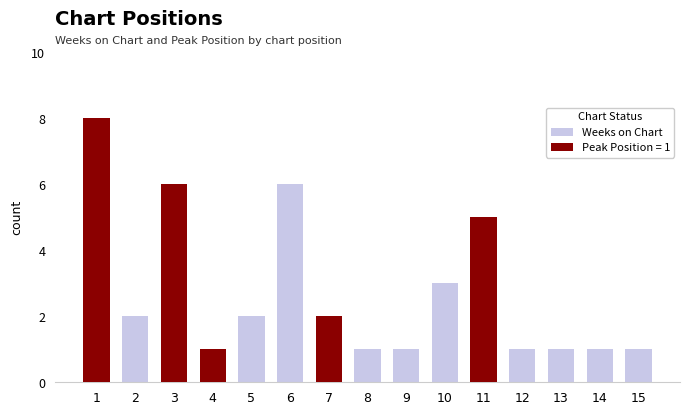

What is the change in value from 1 to 13?

-7